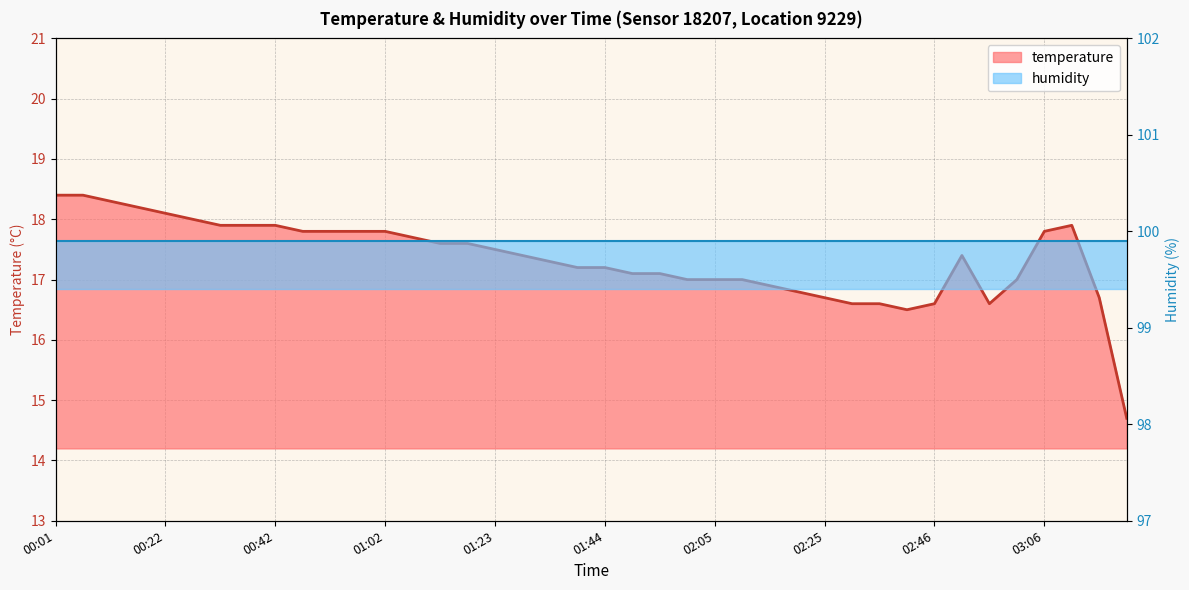

What is the label of the 39th point from the right?

00:07